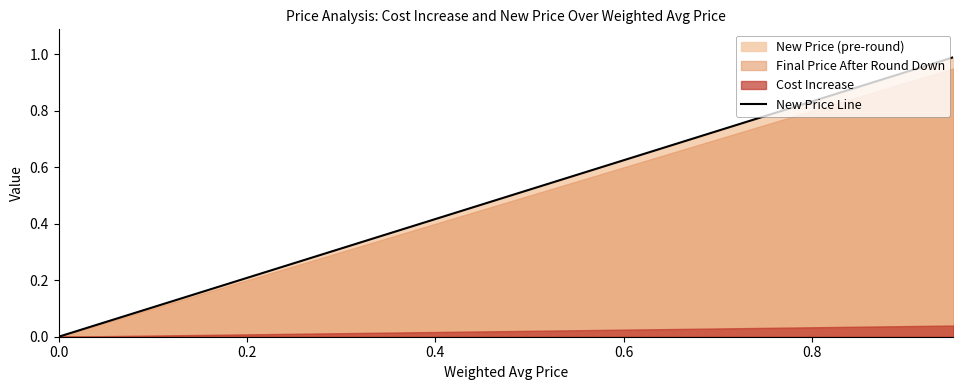

The value of New Price Line at 0.0 is -0.4. True or false?

False